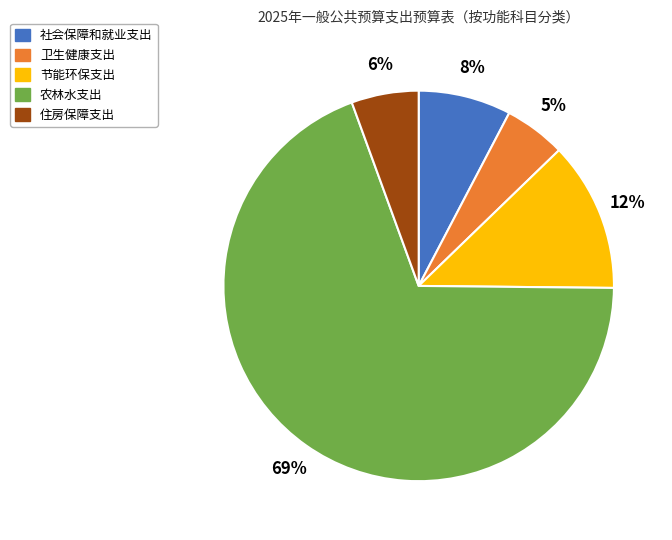

To the nearest percent, what portion does 卫生健康支出 represent?

5%